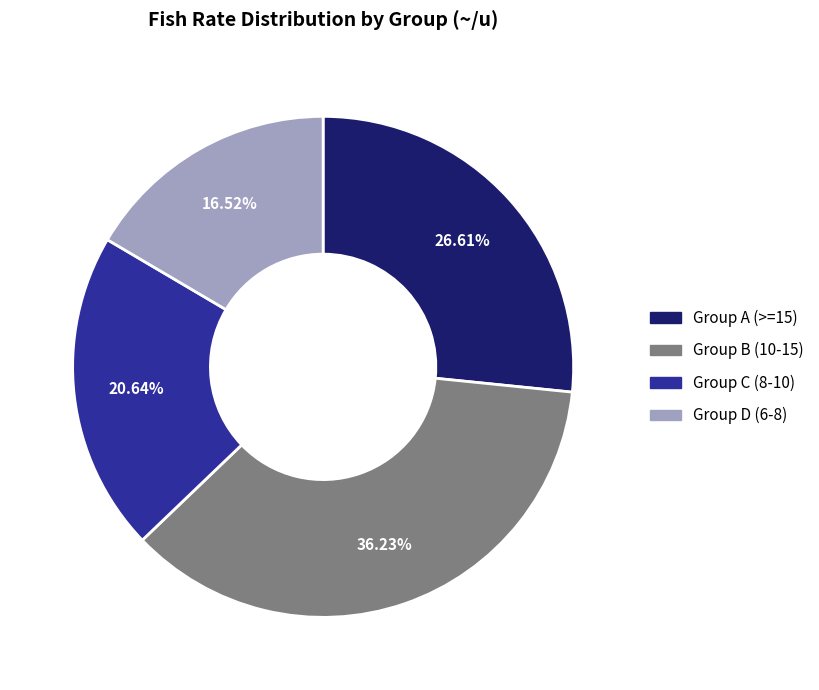

Does any single category account for the majority?

No